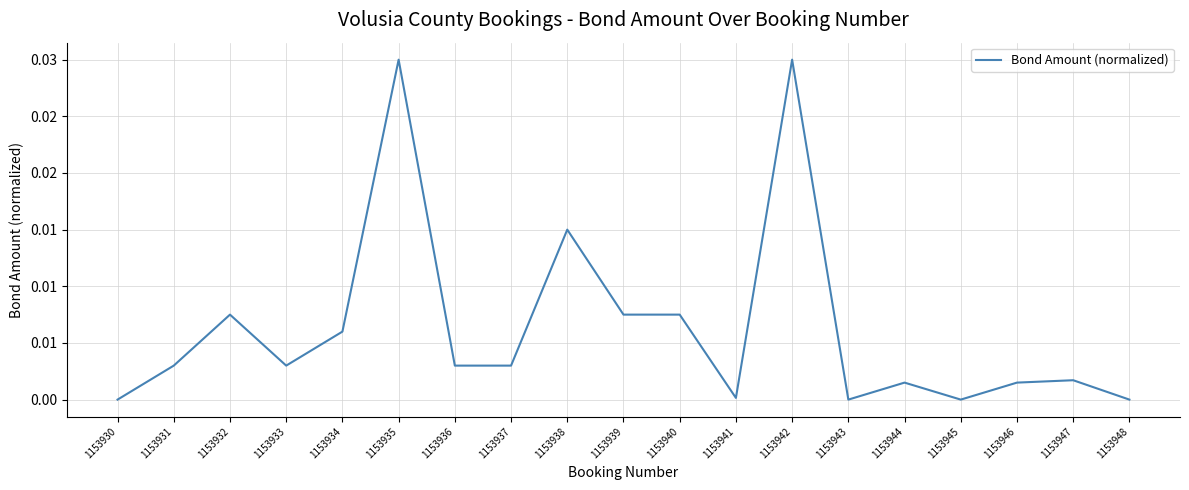

Is this an area chart (filled region under the line)?

No